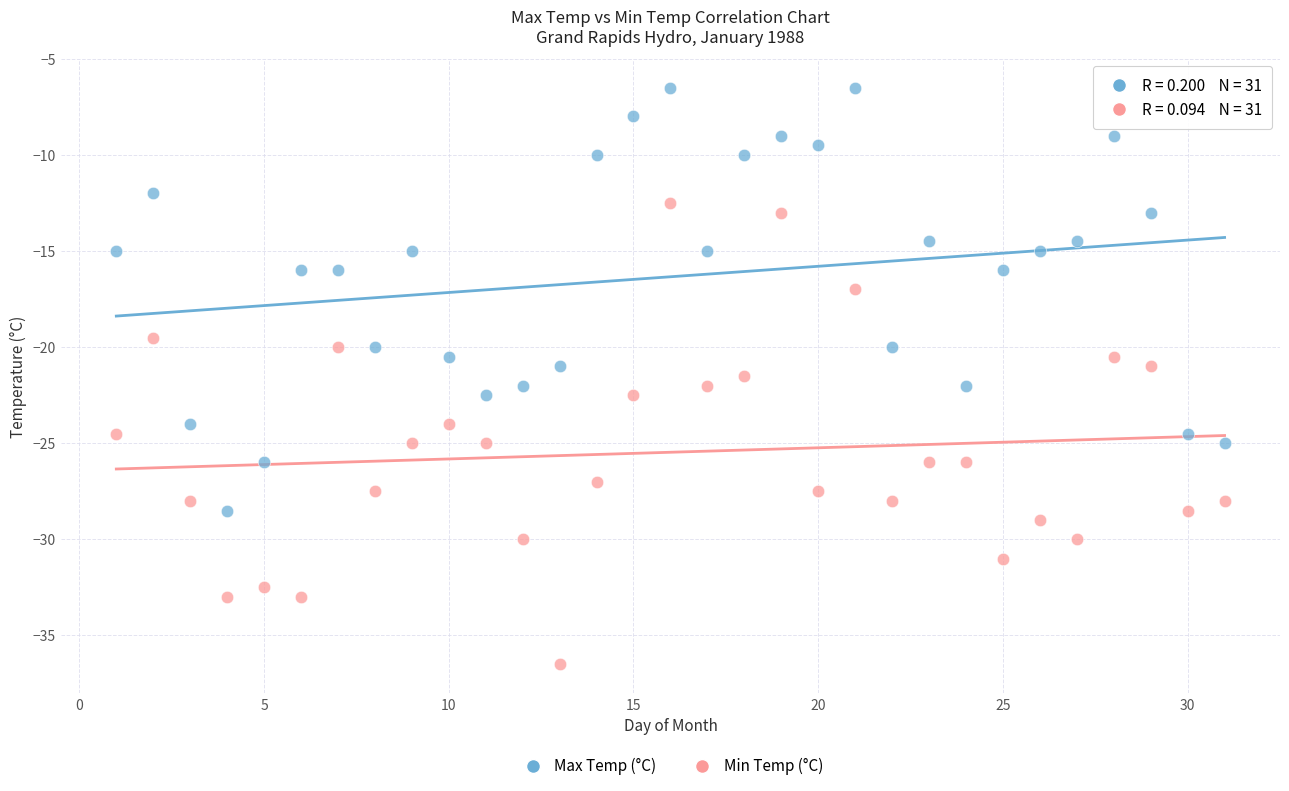

What is the X range (max minus min) for the scatter plot?

30.0